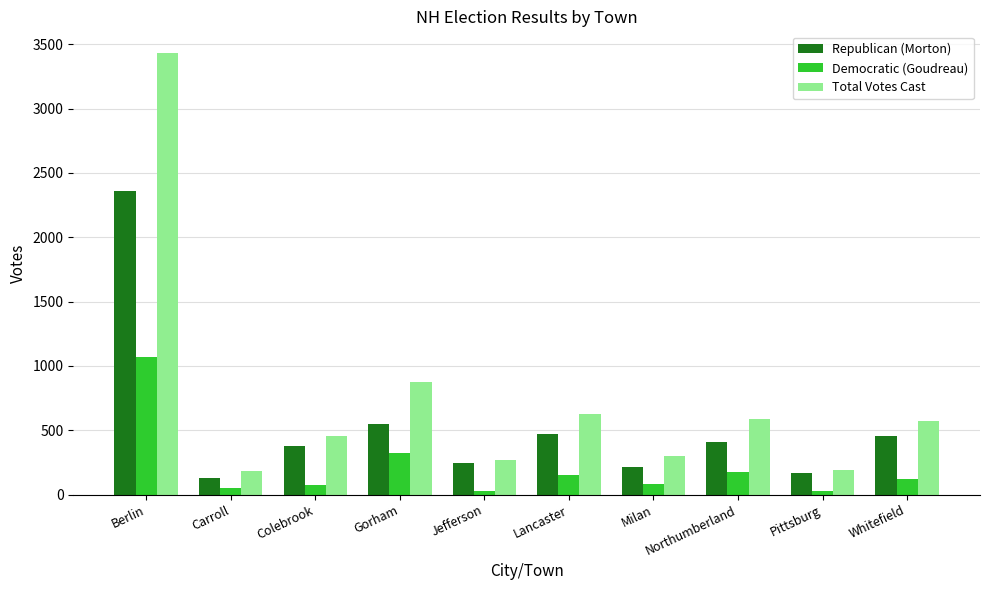

The Republican (Morton) series shows 375 at Colebrook. True or false?

True